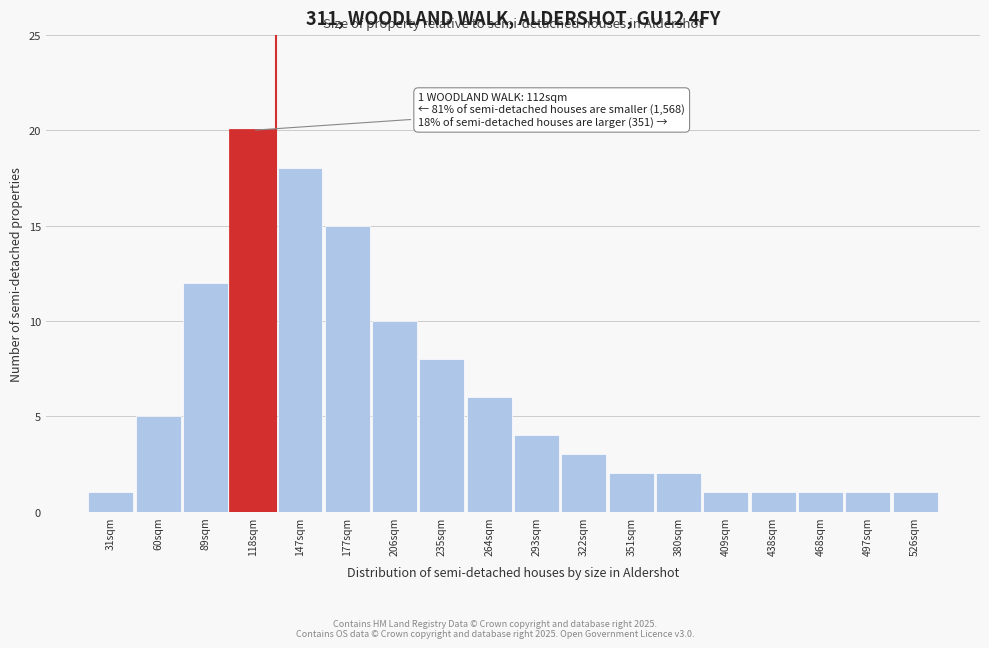

Reading left to right, transcribe all the data shown in this chart.

31sqm=1	60sqm=5	89sqm=12	118sqm=20	147sqm=18	177sqm=15	206sqm=10	235sqm=8	264sqm=6	293sqm=4	322sqm=3	351sqm=2	380sqm=2	409sqm=1	438sqm=1	468sqm=1	497sqm=1	526sqm=1